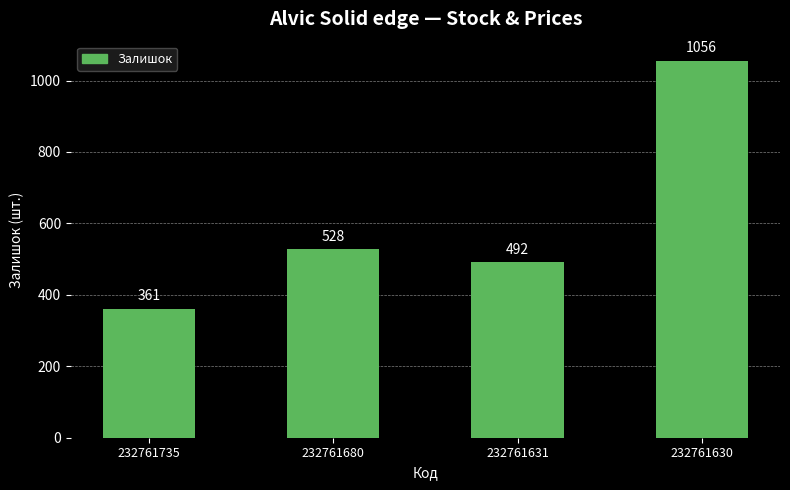

What is the sum of the values at 232761735 and 232761680?

889